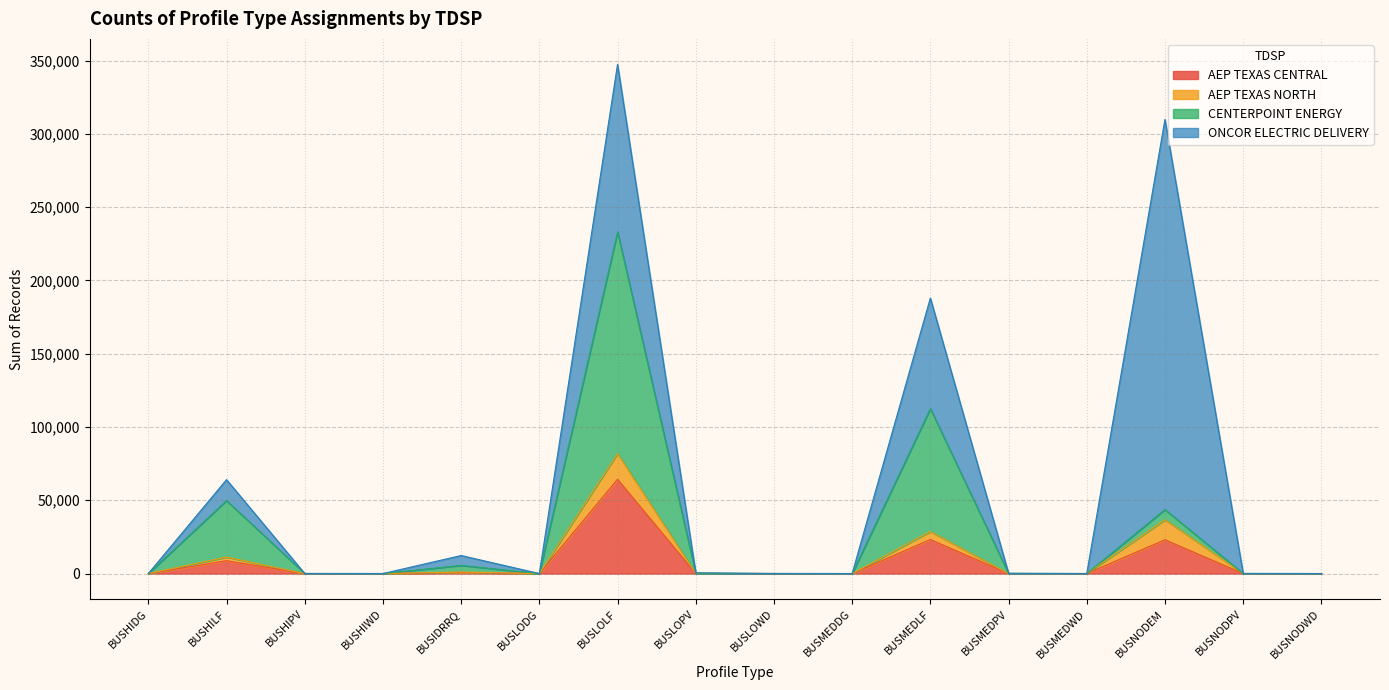

What position from the right is BUSMEDPV?

5